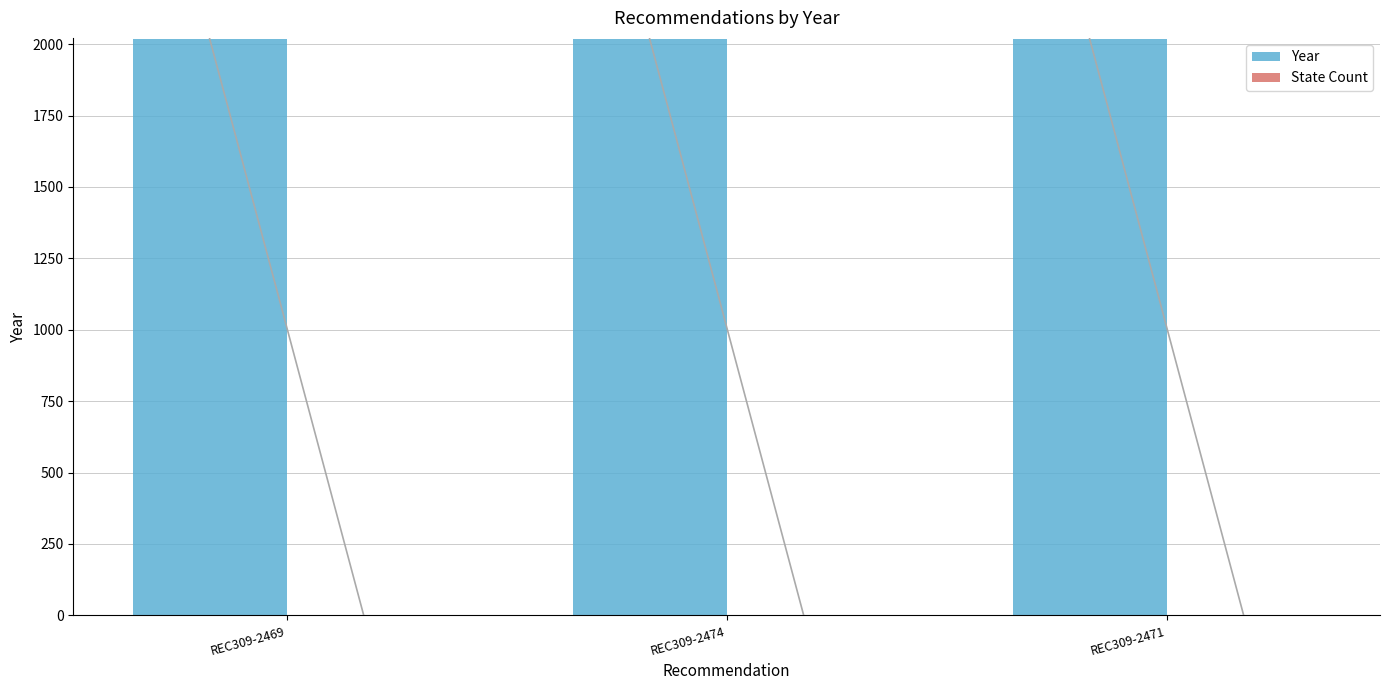

Which series has the largest total across all categories?

Year